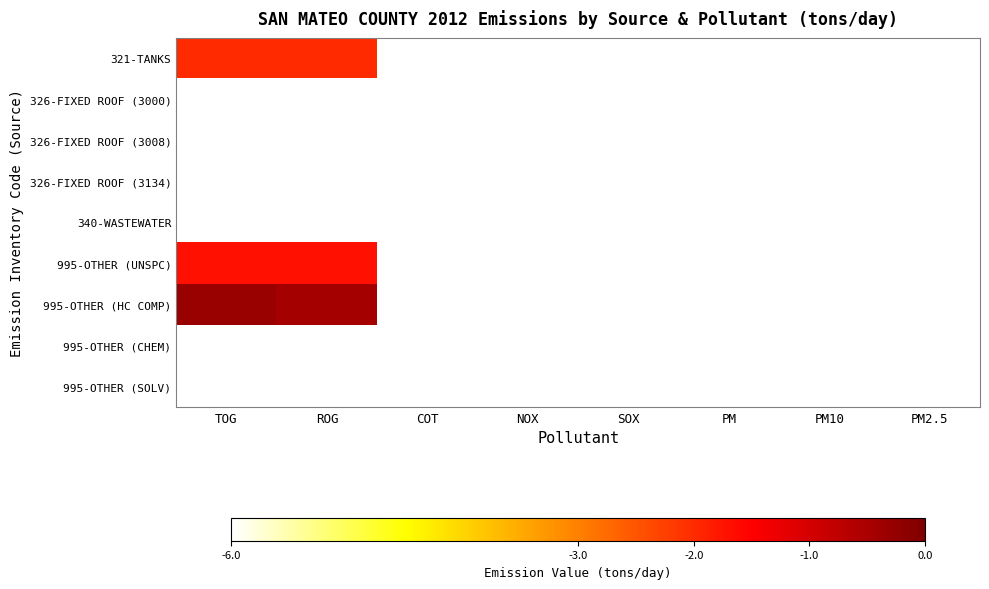

Rank the series at ROG from lowest to highest value.

326-FIXED ROOF (3000), 326-FIXED ROOF (3008), 326-FIXED ROOF (3134), 340-WASTEWATER, 995-OTHER (CHEM), 995-OTHER (SOLV), 321-TANKS, 995-OTHER (UNSPC), 995-OTHER (HC COMP)